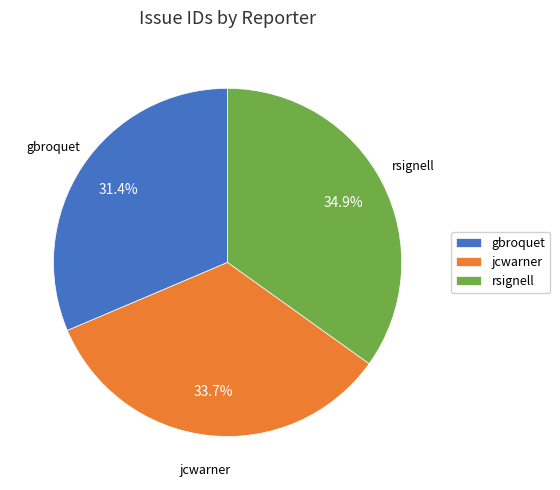

Do jcwarner and rsignell together represent more than half of the pie?

Yes